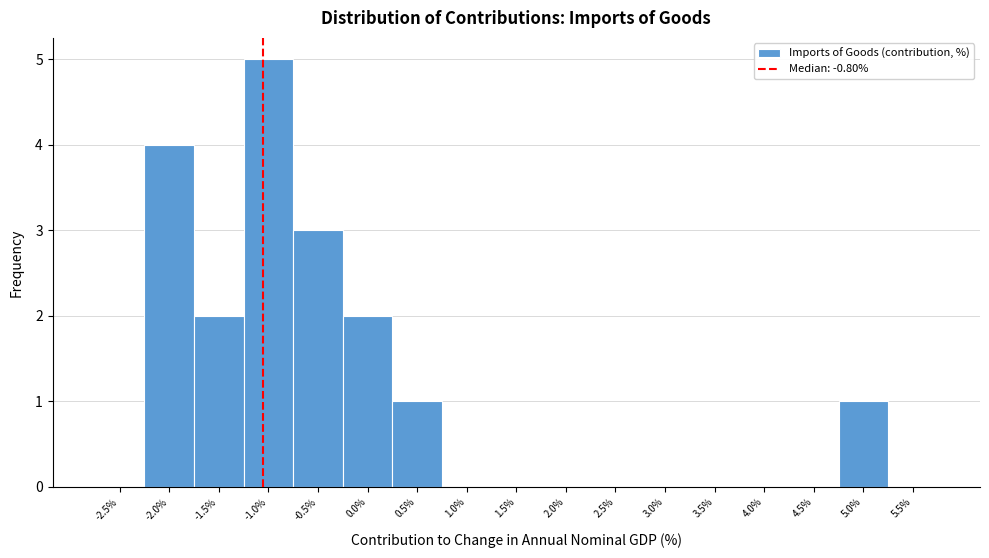

Reading left to right, what are all the values shown in this chart?

-2.5%=0	-2.0%=4	-1.5%=2	-1.0%=5	-0.5%=3	0.0%=2	0.5%=1	1.0%=0	1.5%=0	2.0%=0	2.5%=0	3.0%=0	3.5%=0	4.0%=0	4.5%=0	5.0%=1	5.5%=0